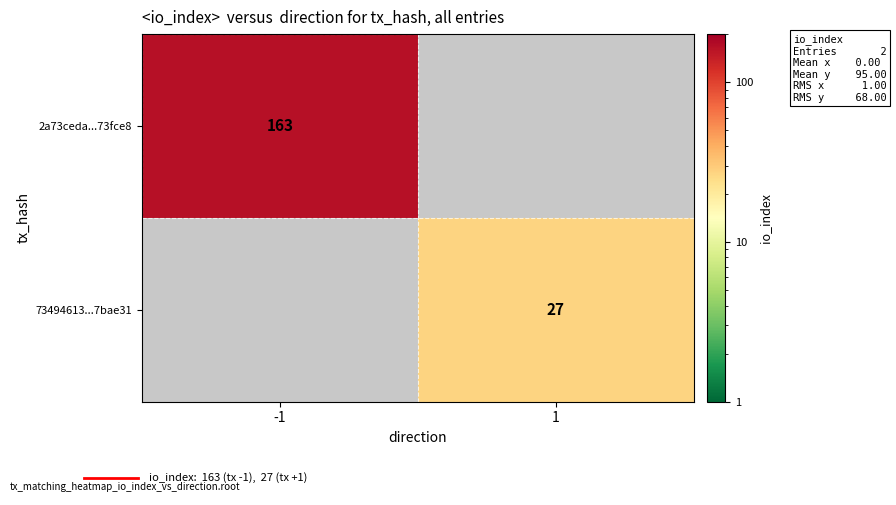

Is it true that 2a73ceda...73fce8 equals 34 at -1?

False